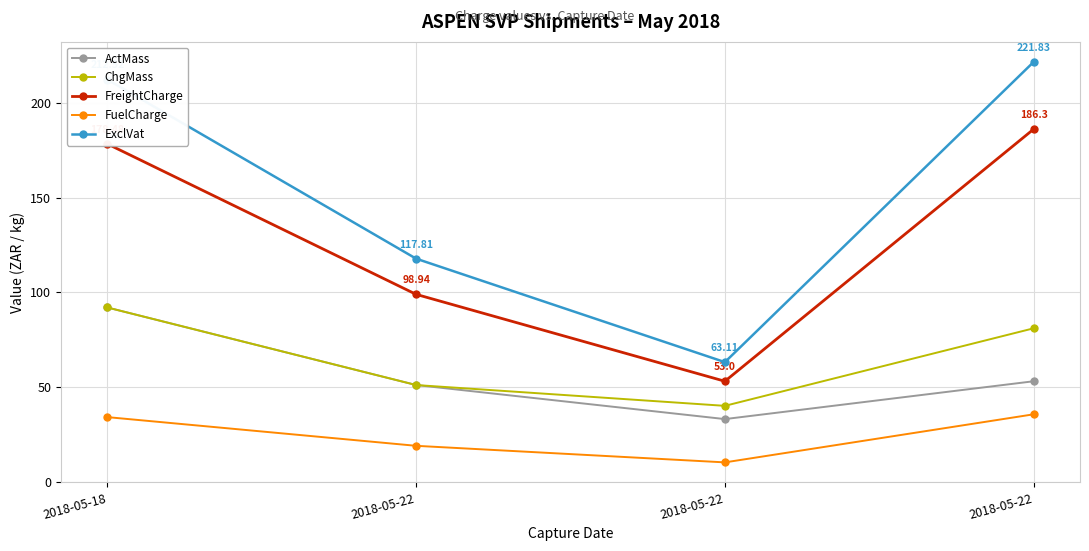

How many data points does each series have?

4